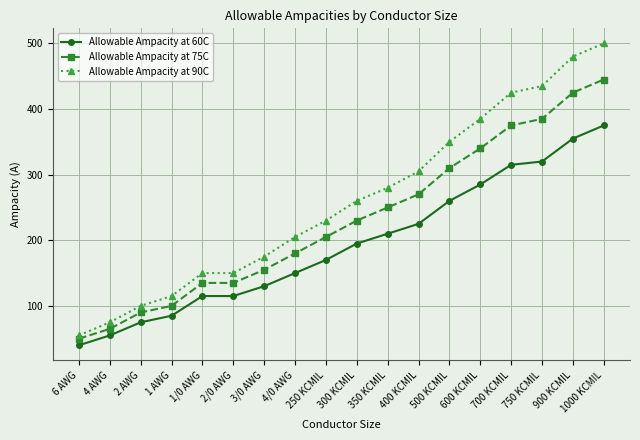

What are all the series names shown in the legend?

Allowable Ampacity at 60C, Allowable Ampacity at 75C, Allowable Ampacity at 90C